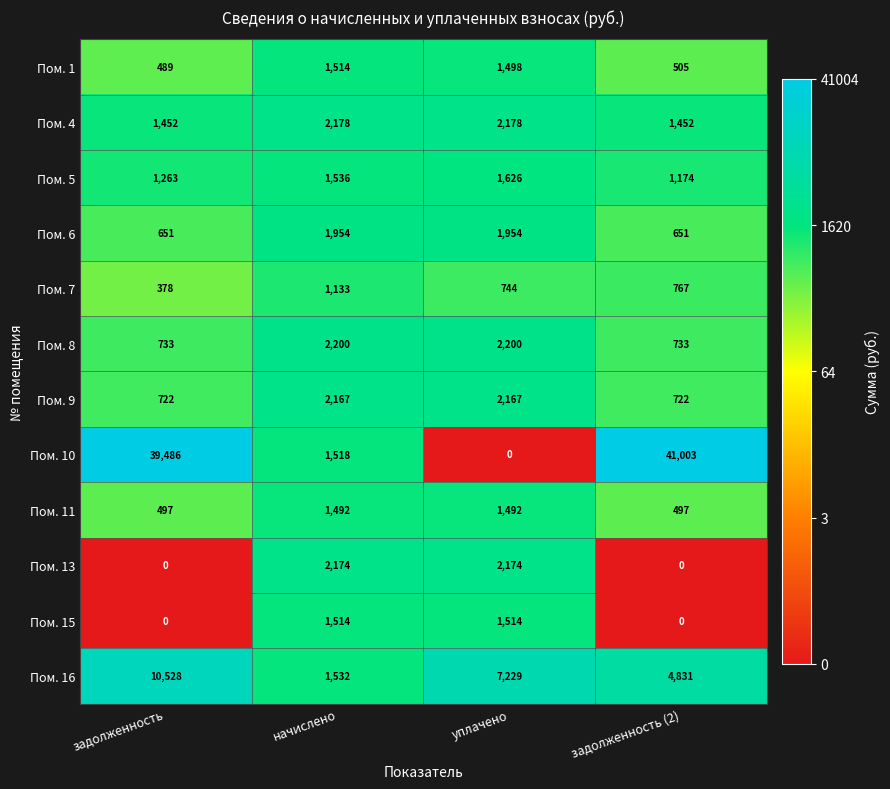

What is the sum of all Пом. 4 values?

7260